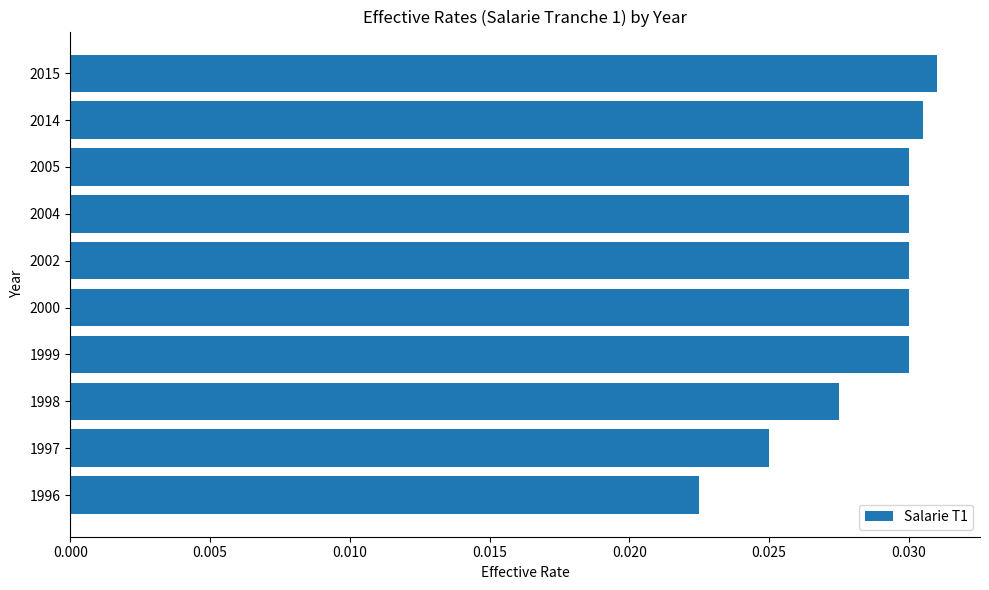

What is the sum of all values?

0.3